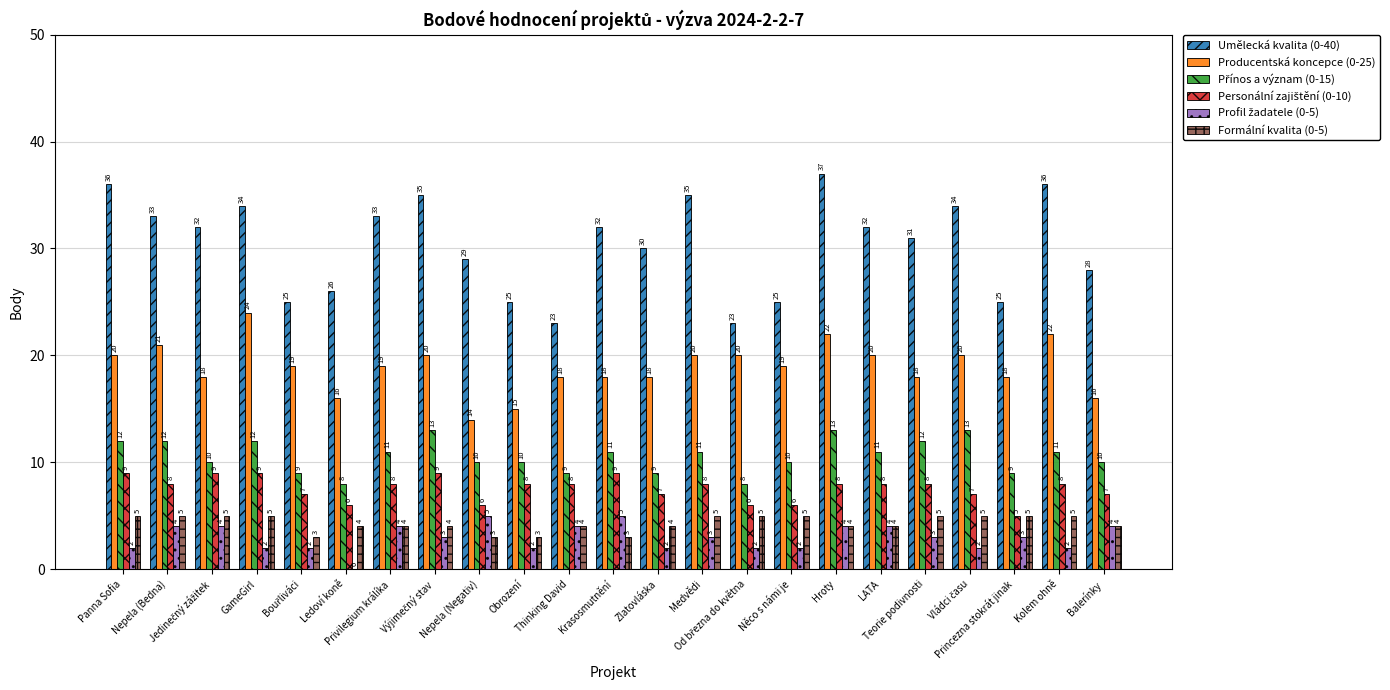

What is the greatest value displayed?

37